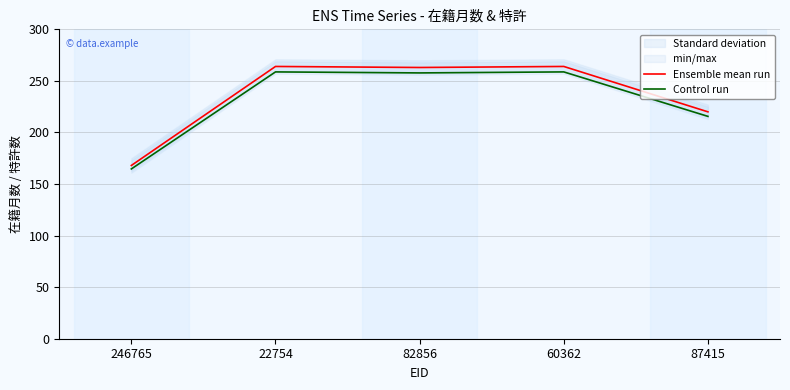

Which series has the widest spread of values?

Ensemble mean run